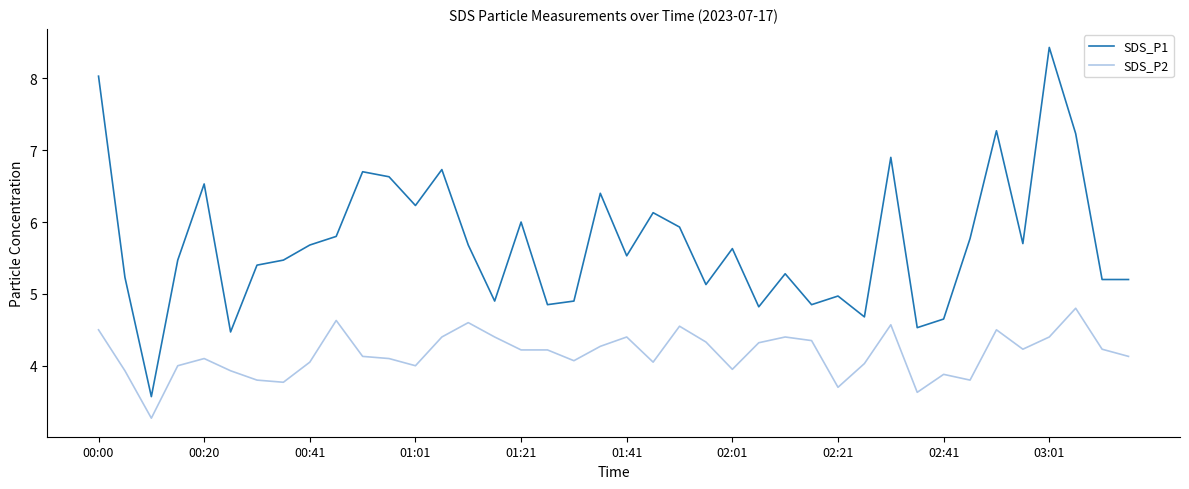

List the series in order of their peak value, lowest first.

SDS_P2, SDS_P1